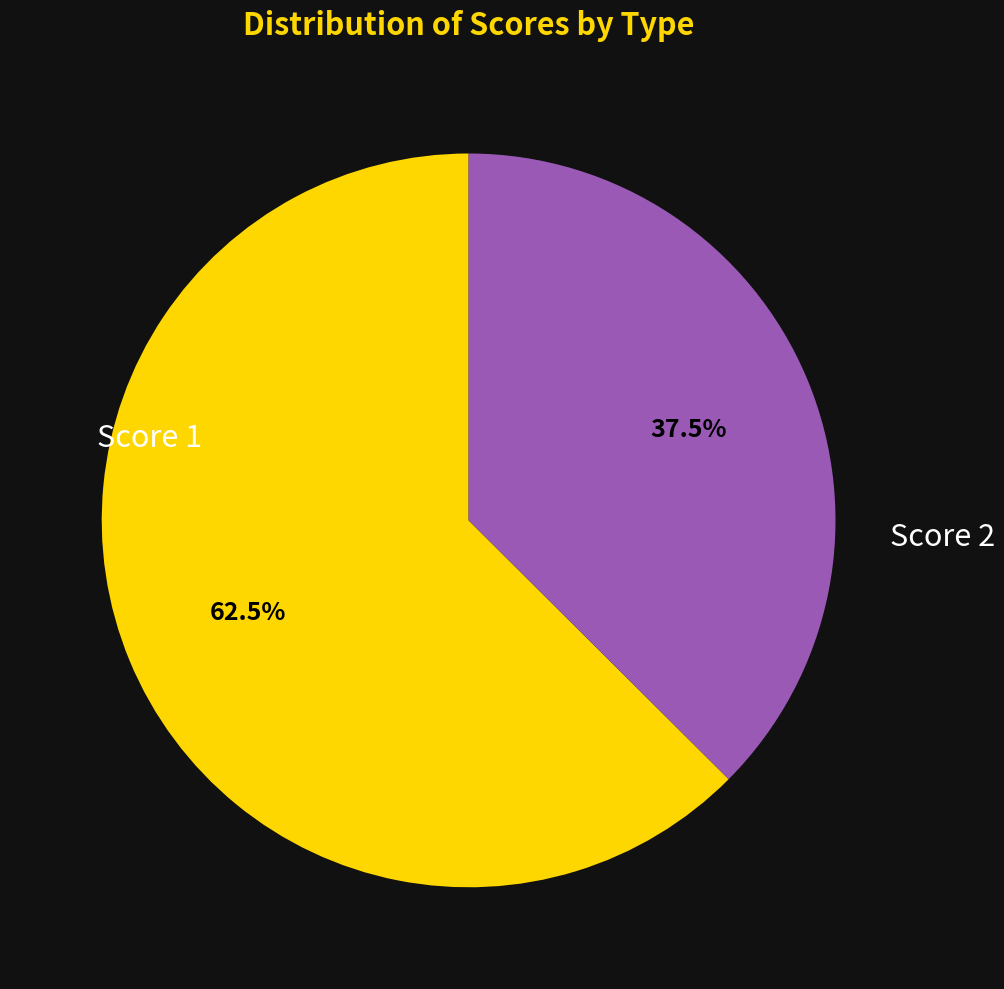

Between Score 2 and Score 1, which is larger?

Score 1